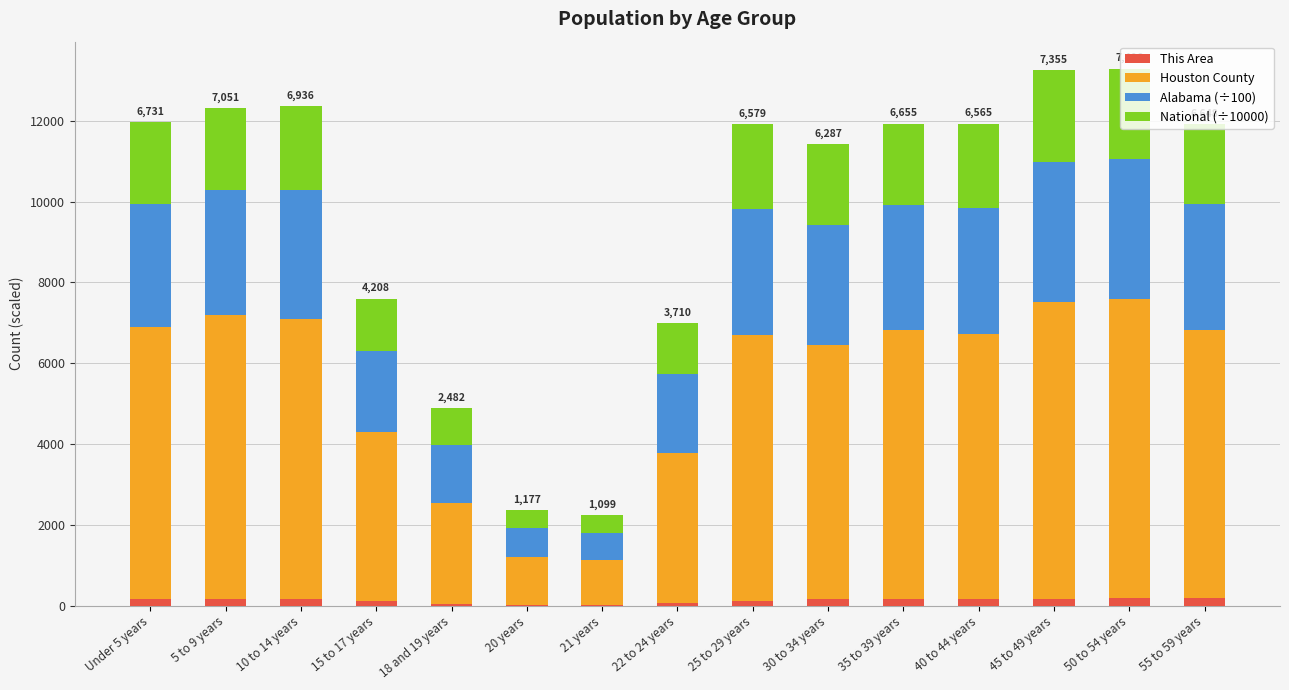

Rank the series by their maximum value, from highest to lowest.

Houston County, Alabama (÷100), National (÷10000), This Area